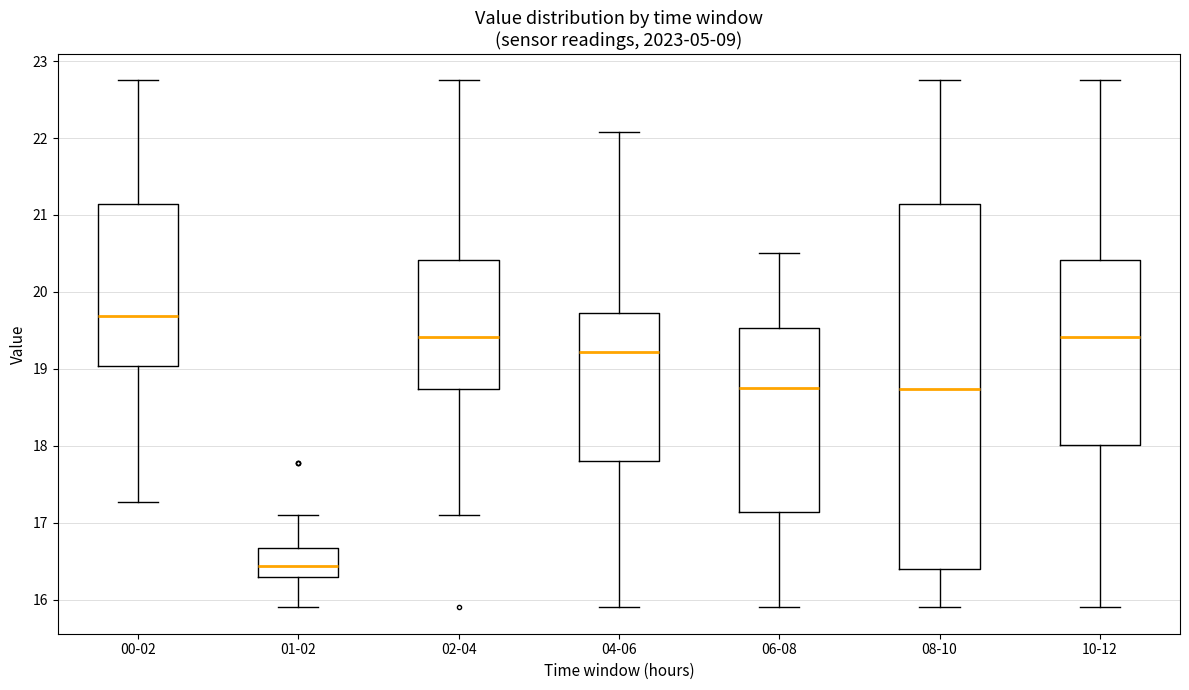

Comparing the boxes themselves (not the whiskers), which one is the tallest?

08-10